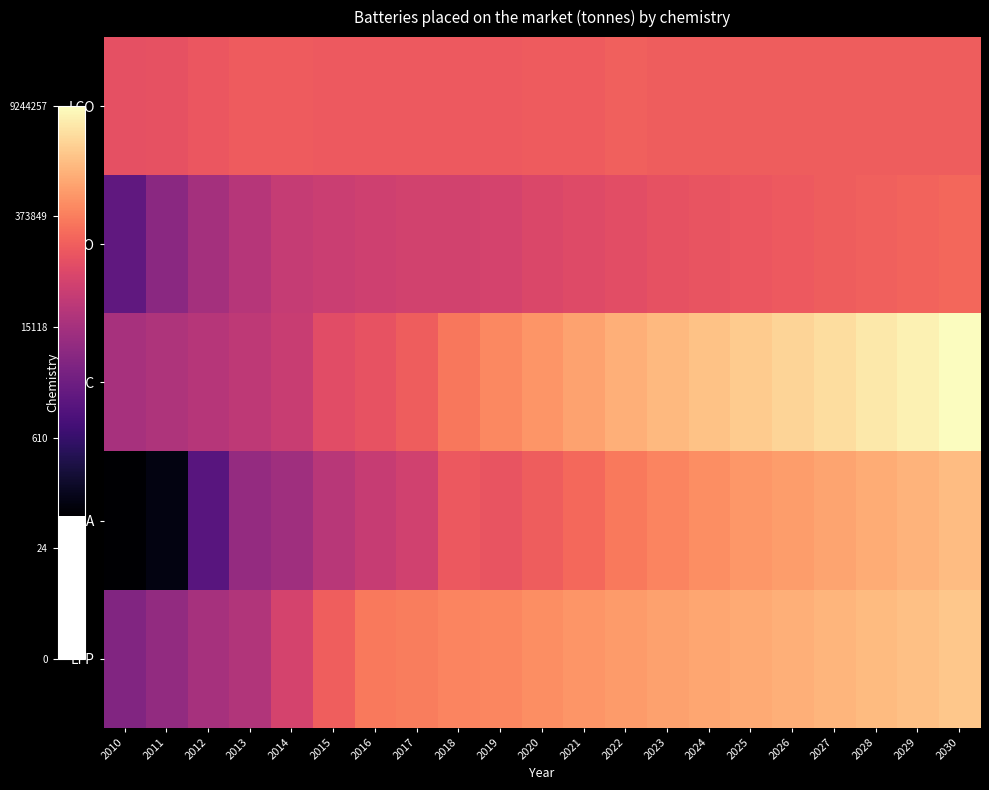

Which series changed the most between 2019 and 2028?

NMC